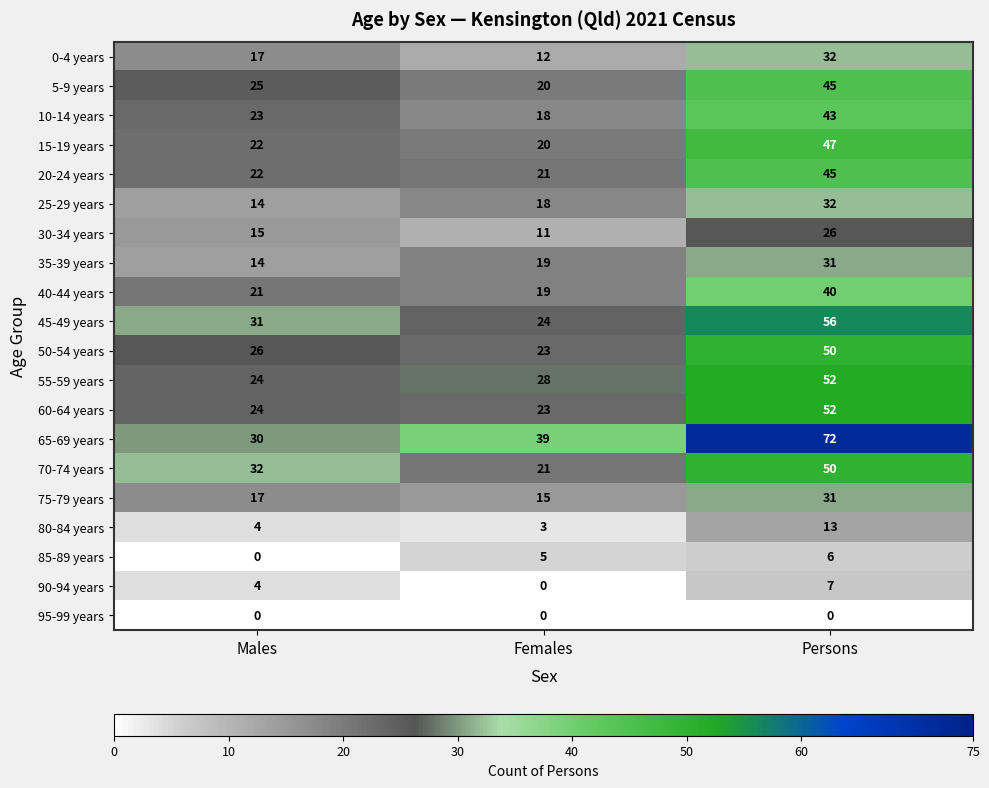

Which series has the largest total across all categories?

65-69 years